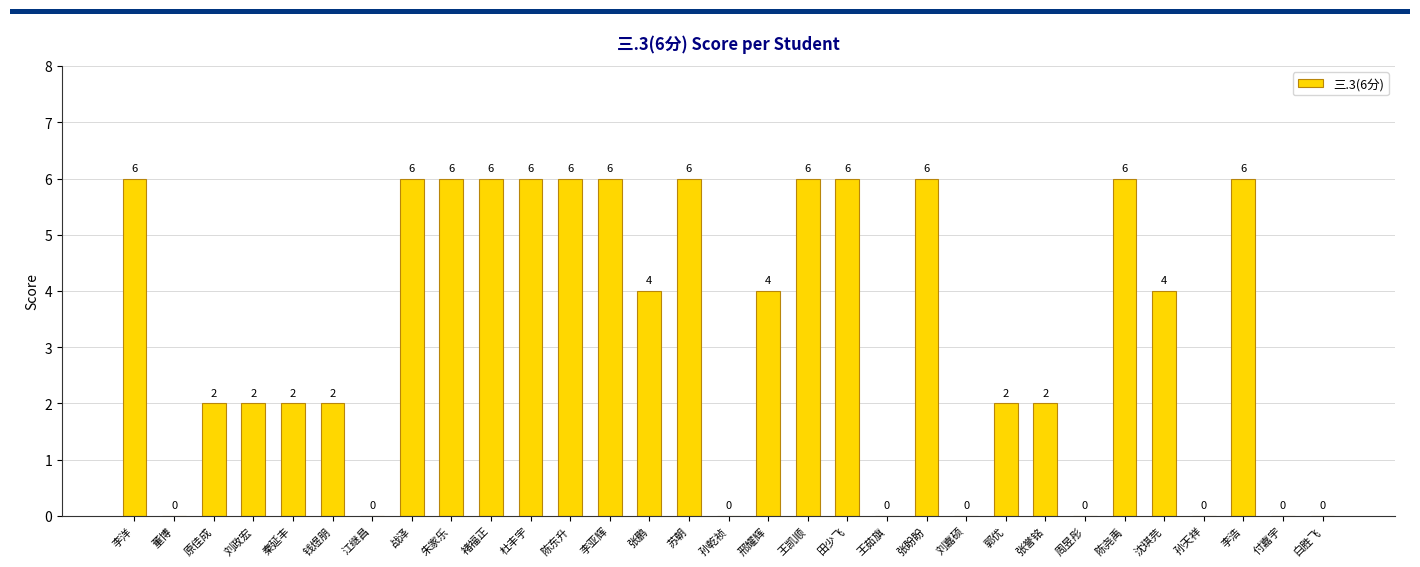

Are the bars grouped side by side (vs. stacked)?

No